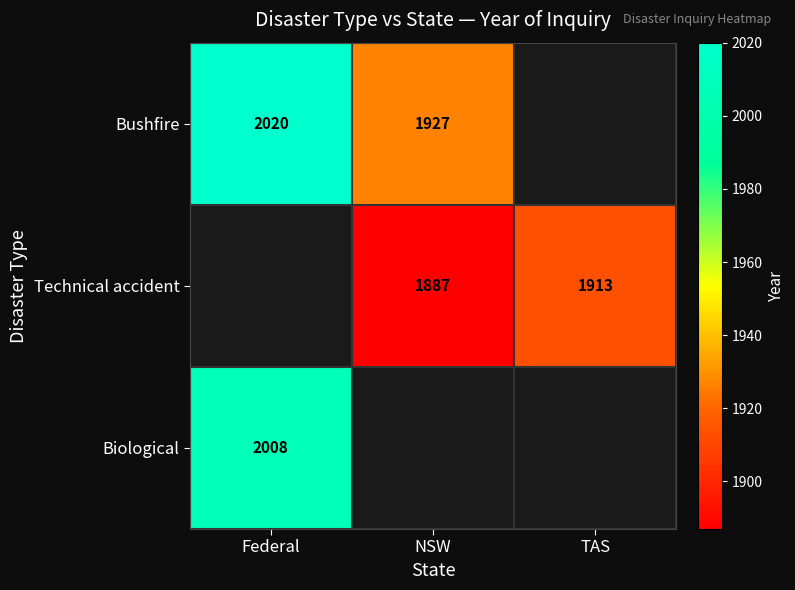

The value of Biological at Federal is 2008. True or false?

True